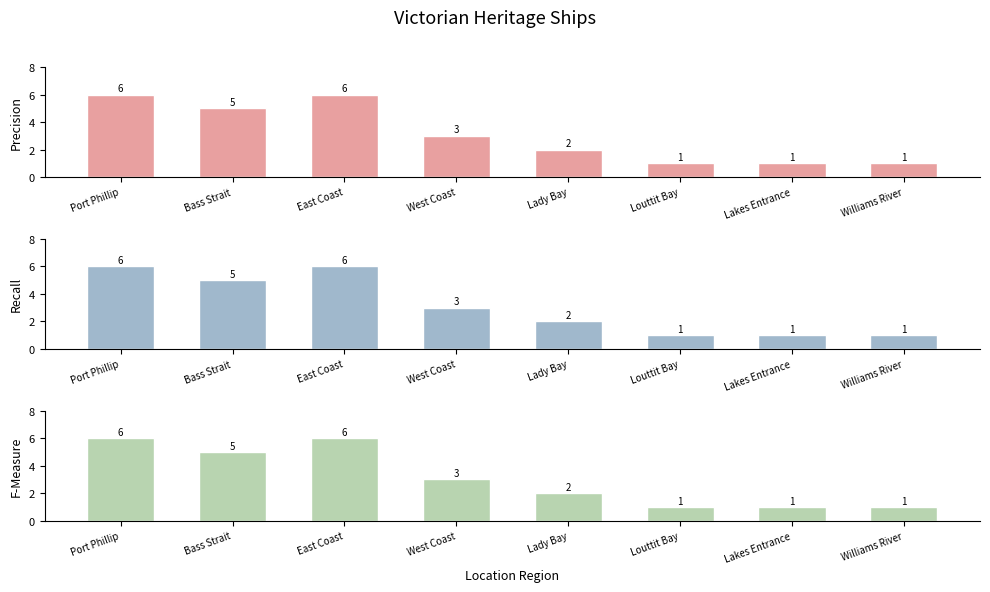

Reading right to left, extract all data points from this chart.

Precision: Williams River=1	Lakes Entrance=1	Louttit Bay=1	Lady Bay=2	West Coast=3	East Coast=6	Bass Strait=5	Port Phillip=6
Recall: Williams River=1	Lakes Entrance=1	Louttit Bay=1	Lady Bay=2	West Coast=3	East Coast=6	Bass Strait=5	Port Phillip=6
F-Measure: Williams River=1	Lakes Entrance=1	Louttit Bay=1	Lady Bay=2	West Coast=3	East Coast=6	Bass Strait=5	Port Phillip=6